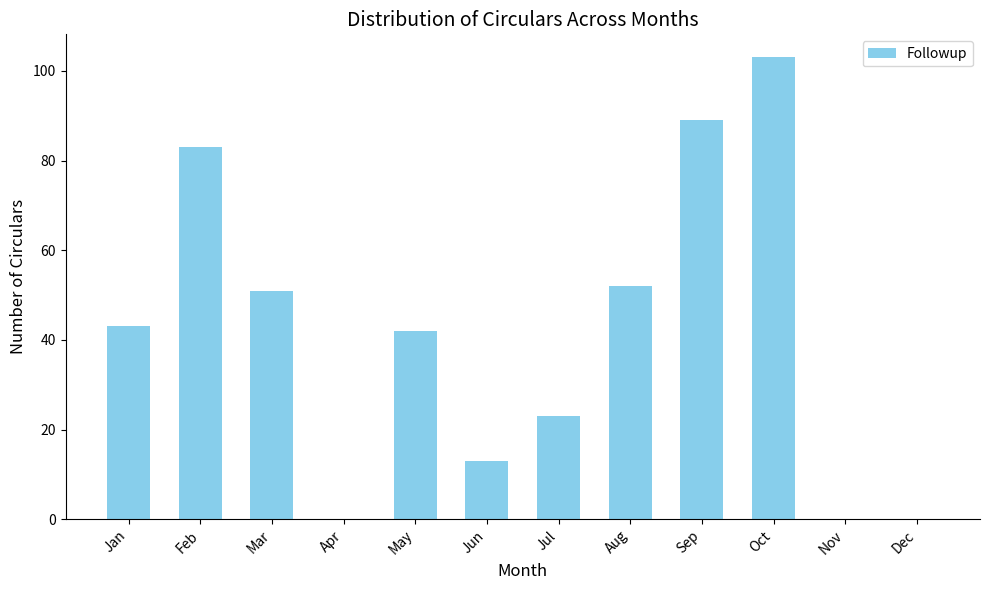

The value at Aug is 52. True or false?

True